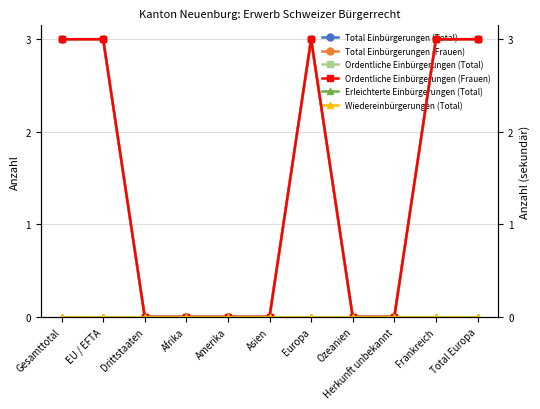

Between Amerika and Europa, which series saw the biggest shift?

Total Einbürgerungen (Total)